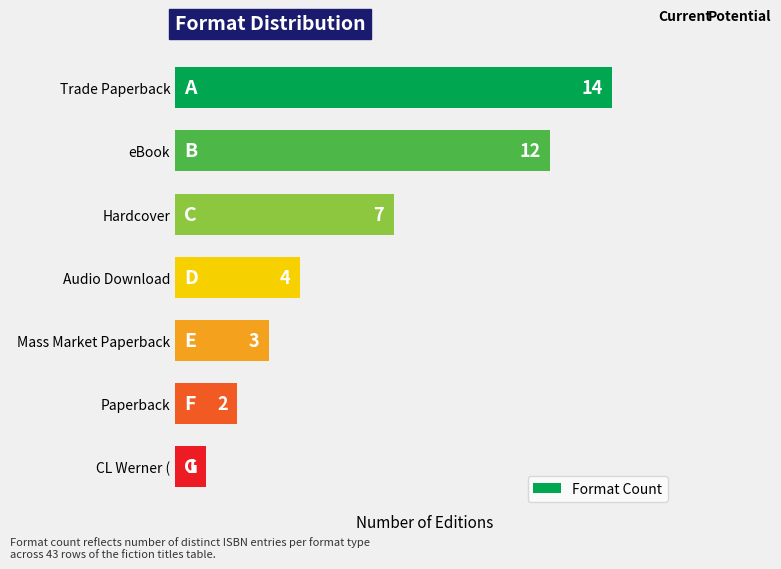

Count the number of categories in the chart.

7